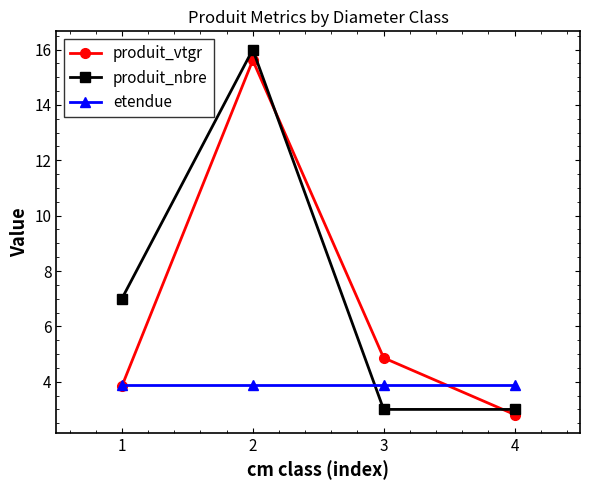

At which category is the sum across all series the highest?

2